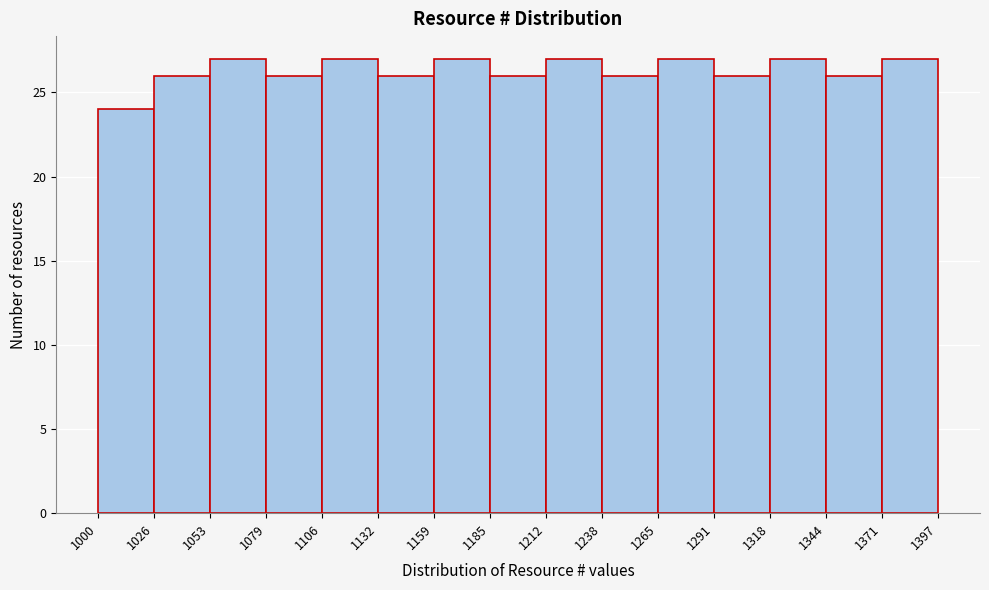

How tall is the bar that spans 1106 to 1132 on the x-axis? The values are not printed on the chart, so give them approximately, as read against the axis.

27